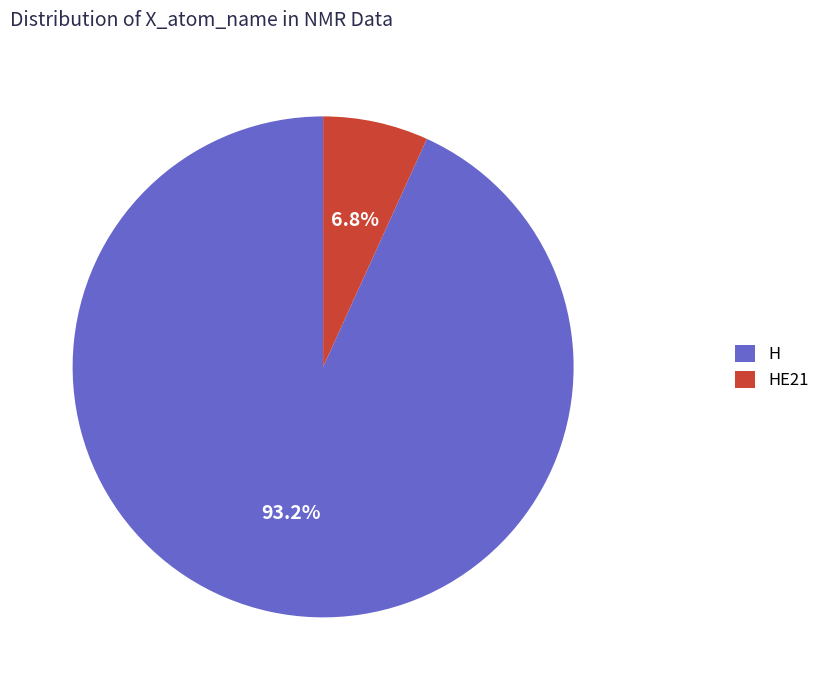

To the nearest percent, what is the difference between the largest and smallest slice percentages?

86%